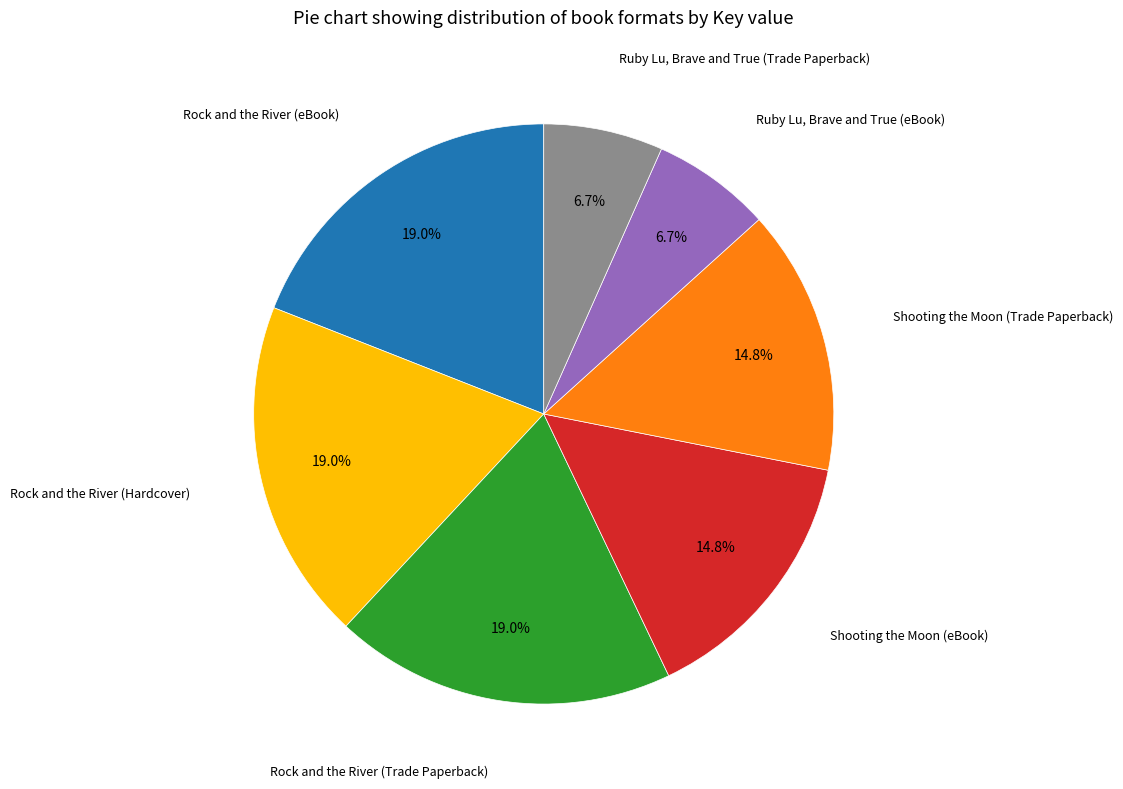

To the nearest percent, what is the average slice percentage?

14%